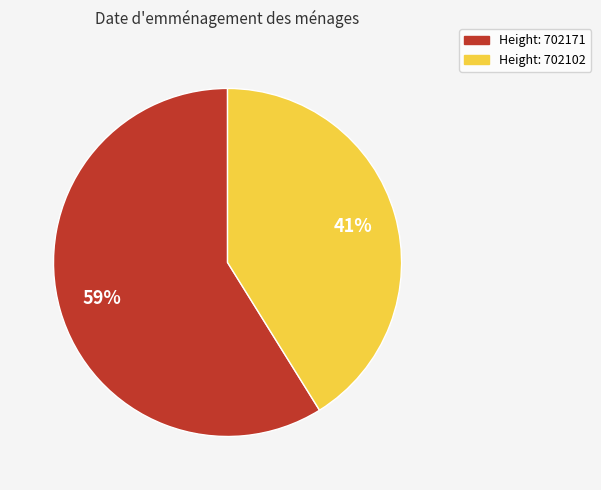

Is there a majority slice in this chart?

Yes